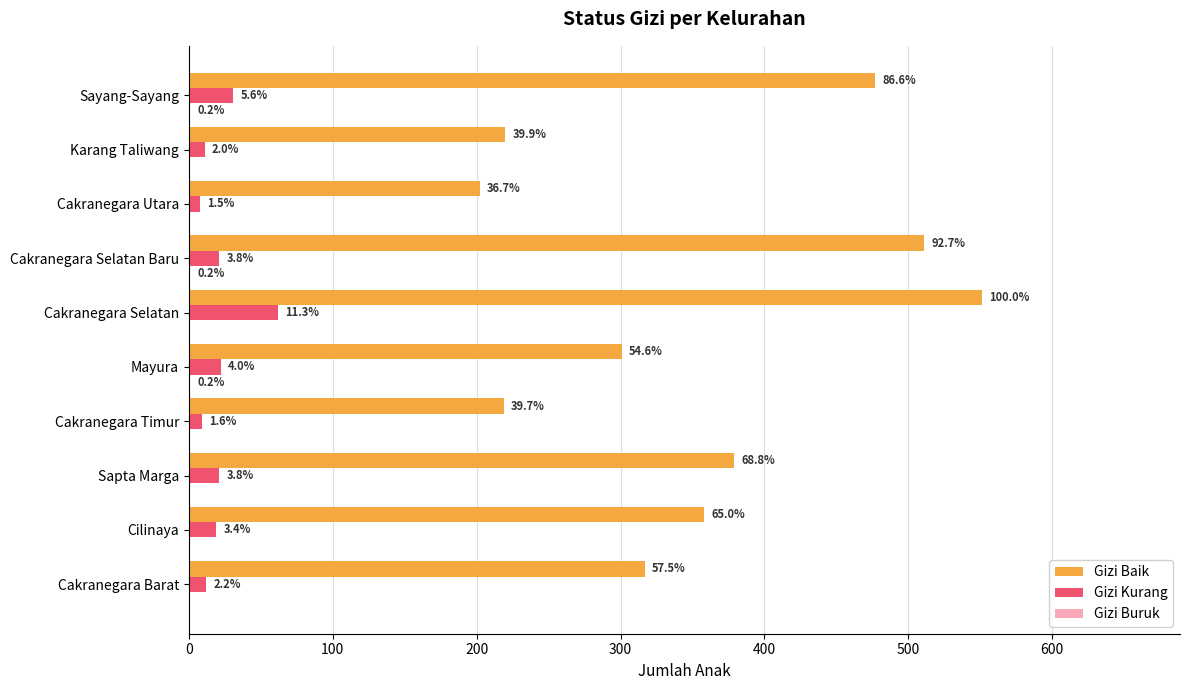

What is the lowest value of the Gizi Baik series?

202